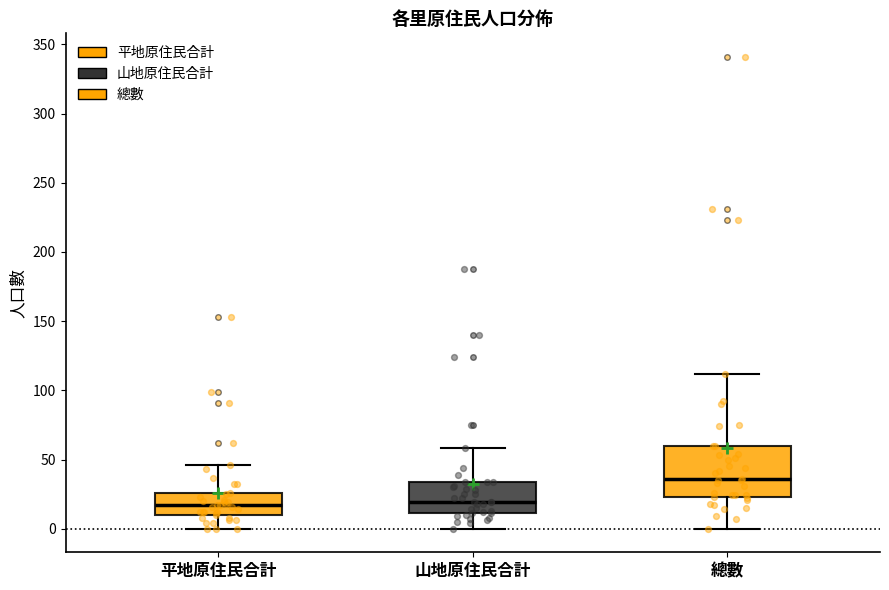

Which box is the tallest, from its lower edge to its upper edge?

總數